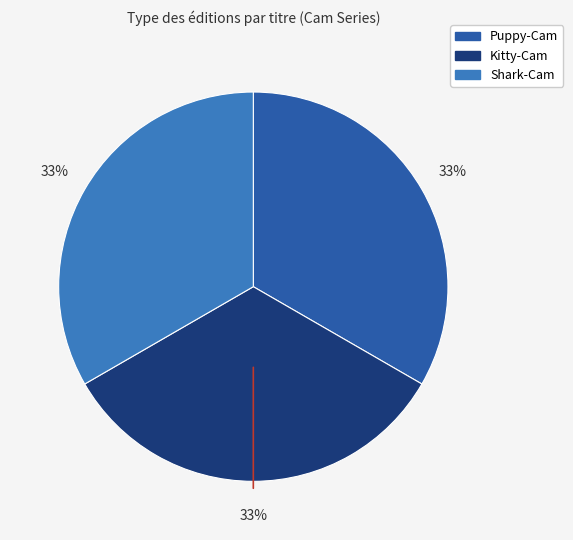

True or false: Kitty-Cam accounts for 33% of the total.

True